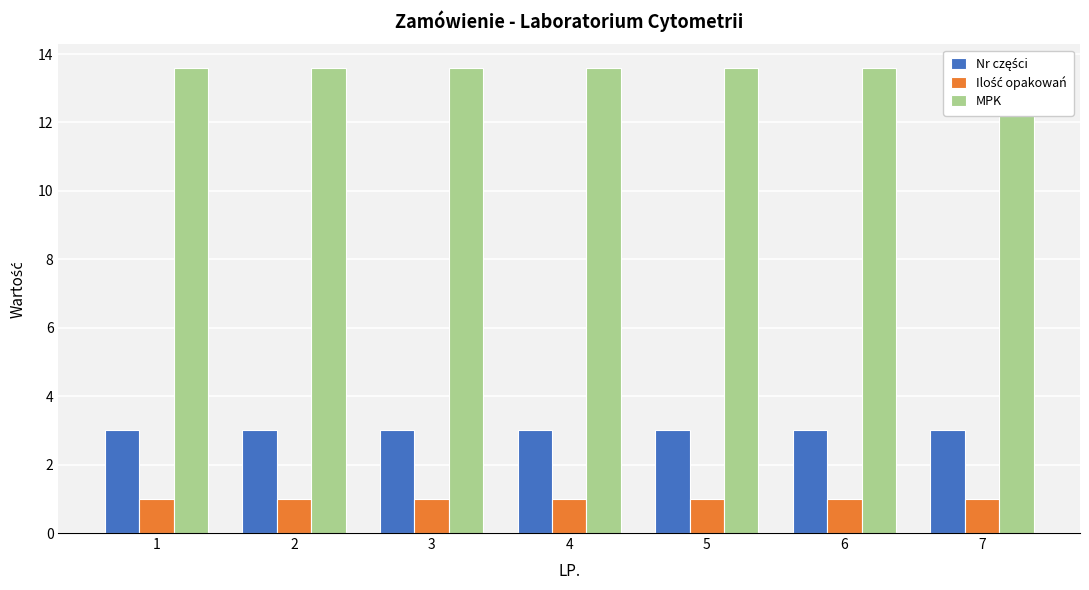

Does the chart contain any negative values?

No